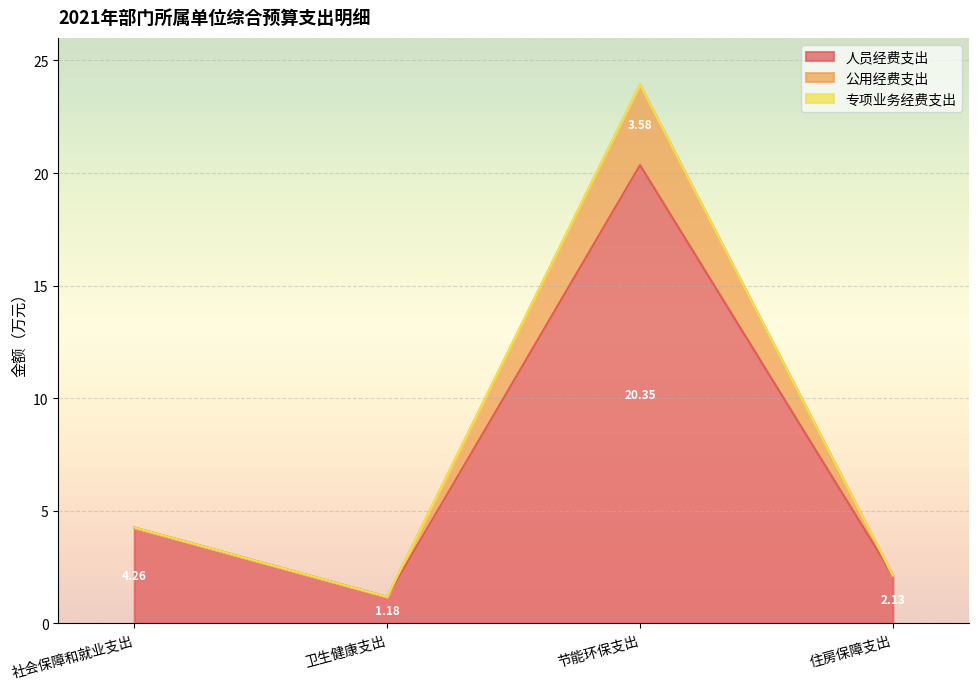

What is the label of the 2nd point from the right?

节能环保支出